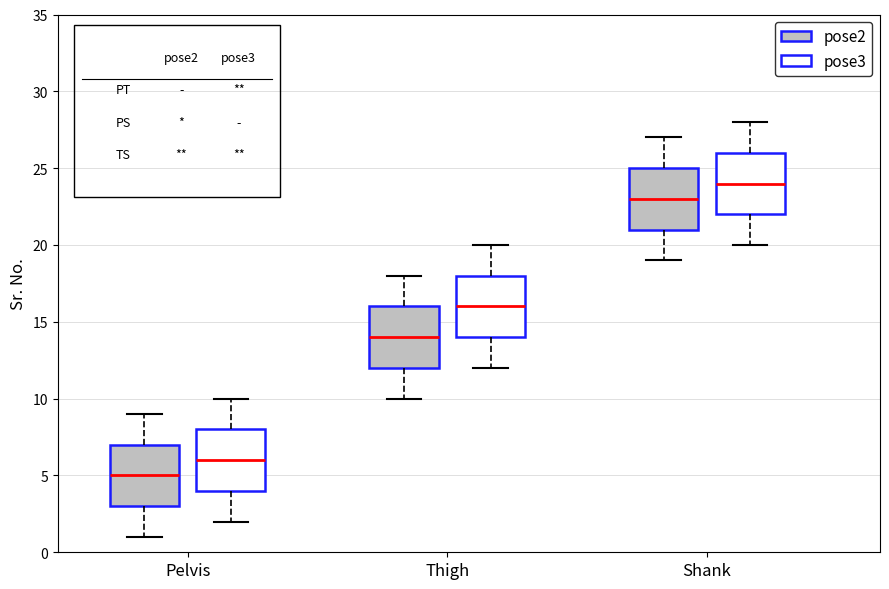

Reading left to right, transcribe this box plot: for each box, give where its median line is, the range the box spans, and where its two whiskers end, as read against the y-axis. The values are not printed on the chart, so give them approximately, as read against the axis.

Pelvis (pose2): median 5, box 3 to 7, whiskers 1 to 9
Pelvis (pose3): median 6, box 4 to 8, whiskers 2 to 10
Thigh (pose2): median 14, box 12 to 16, whiskers 10 to 18
Thigh (pose3): median 16, box 14 to 18, whiskers 12 to 20
Shank (pose2): median 23, box 21 to 25, whiskers 19 to 27
Shank (pose3): median 24, box 22 to 26, whiskers 20 to 28